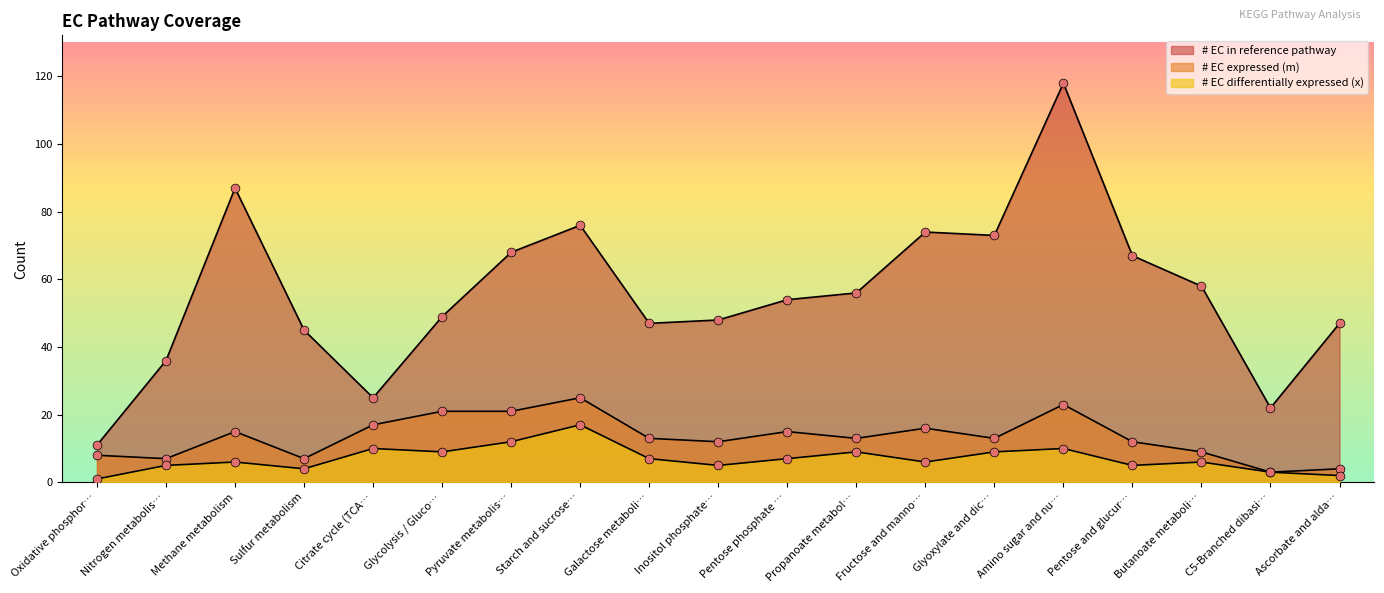

What is the total value across all series at Propanoate metabol…?

78